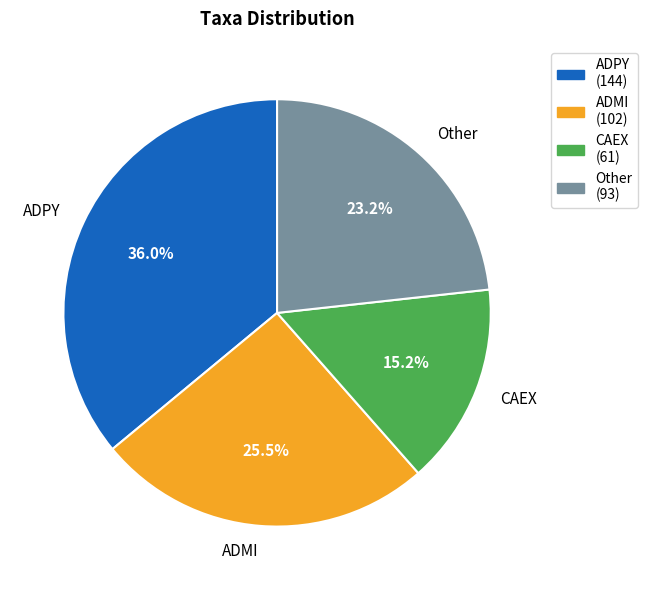

What is the ratio of the value at ADMI to the value at CAEX?

1.7